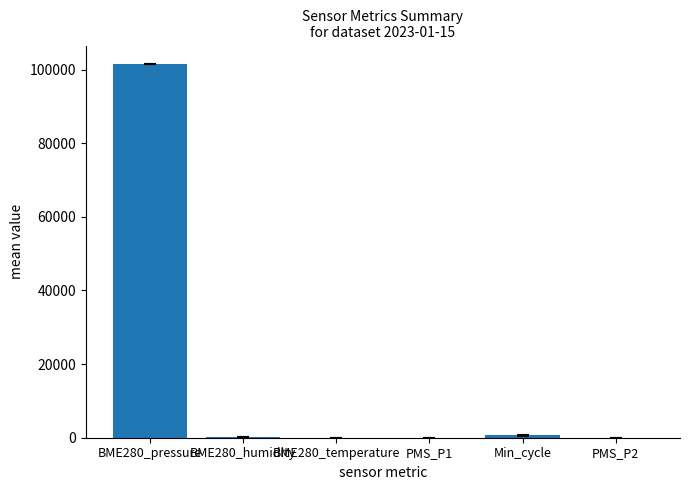

What is the average value?

17034.3